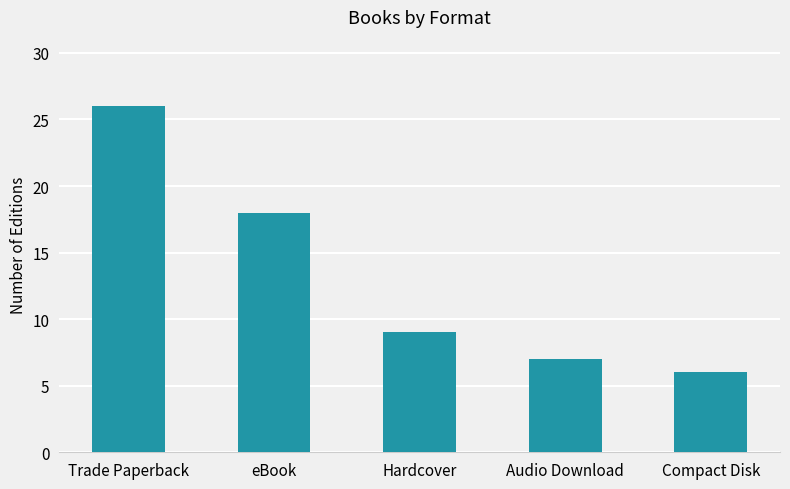

List the labels in order of value, smallest first.

Compact Disk, Audio Download, Hardcover, eBook, Trade Paperback